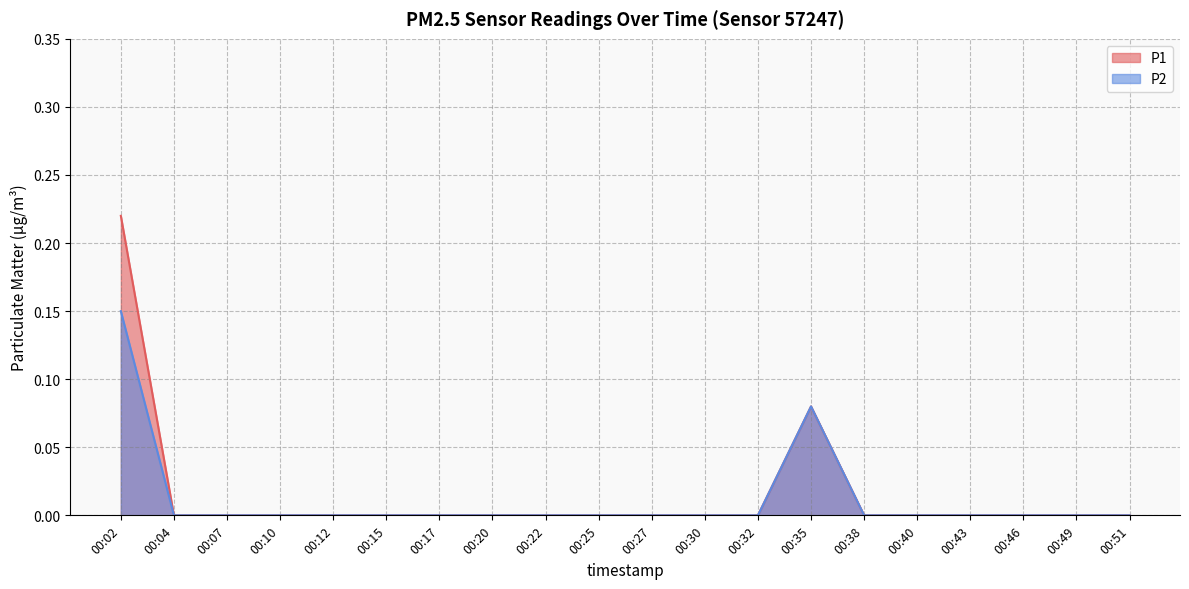

How many P2 values are between 0 and 1?

20